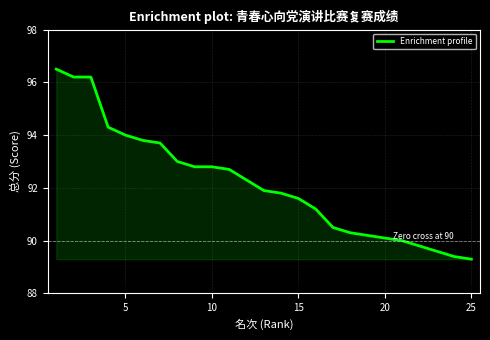

What is the smallest value displayed?

89.3